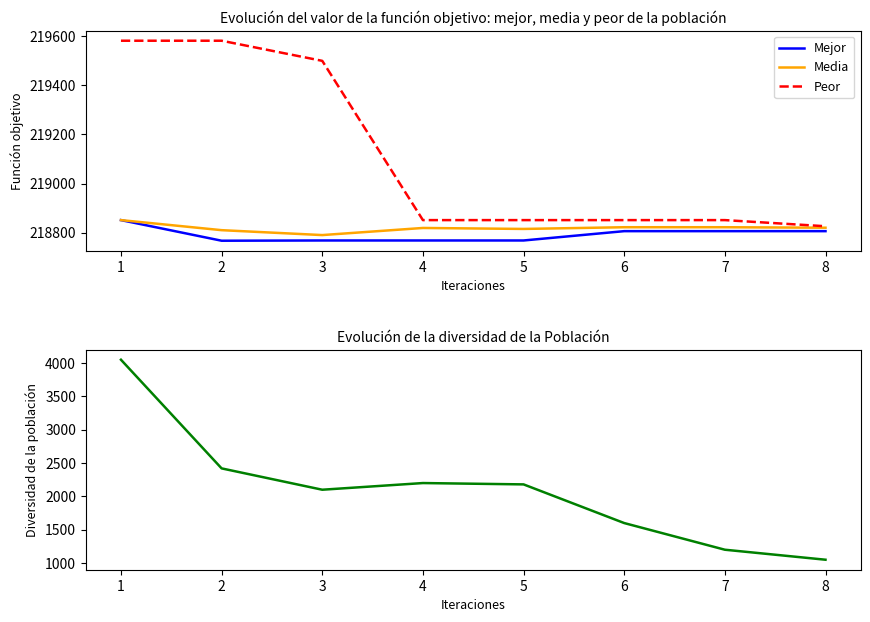

Where is the first local maximum for Diversidad?

4